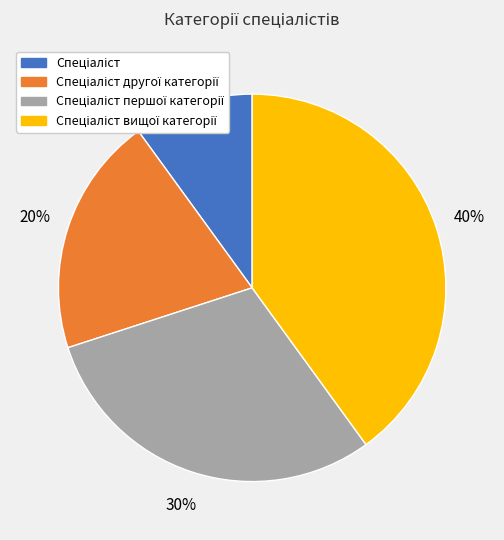

To the nearest percent, what is the difference between the largest and smallest slice percentages?

30%